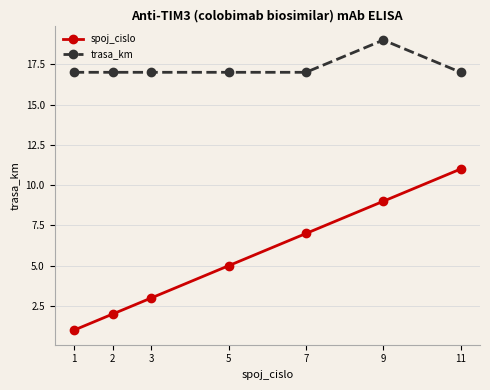

Is the value of trasa_km at 1 greater than the value of spoj_cislo at 3?

Yes